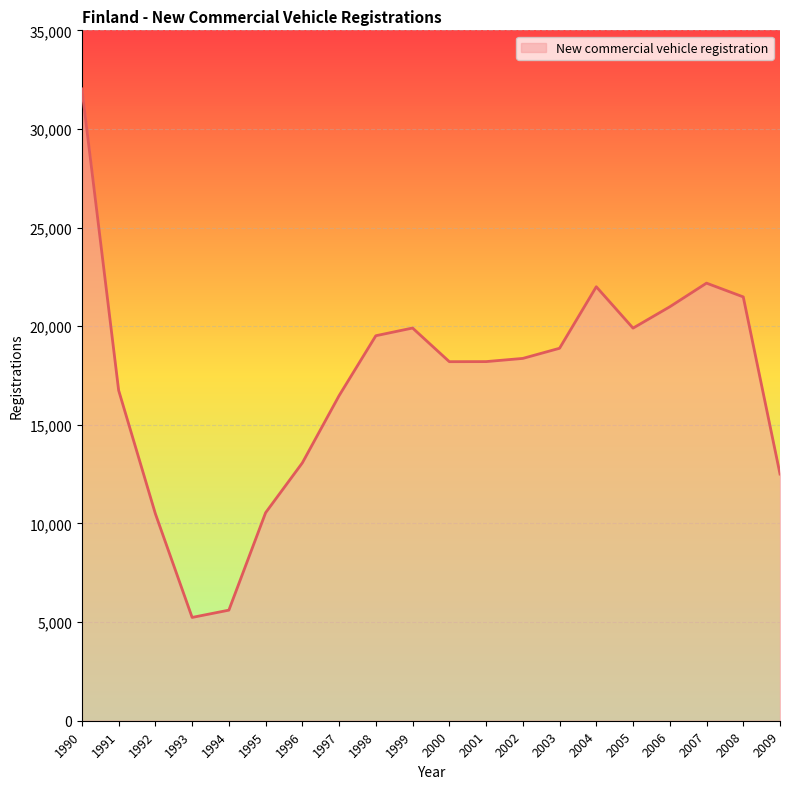

What is the sum of the values at 2001 and 1990?

50237